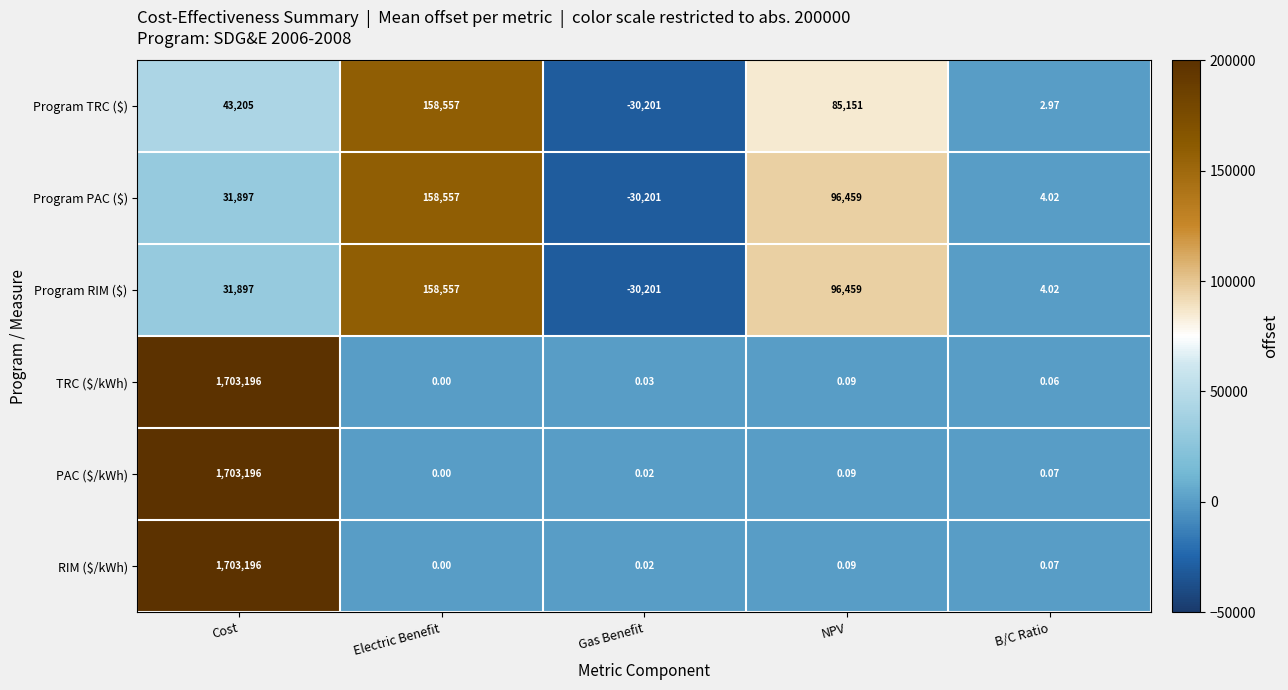

Where is Program RIM ($) nearest to the value 64178?

Cost